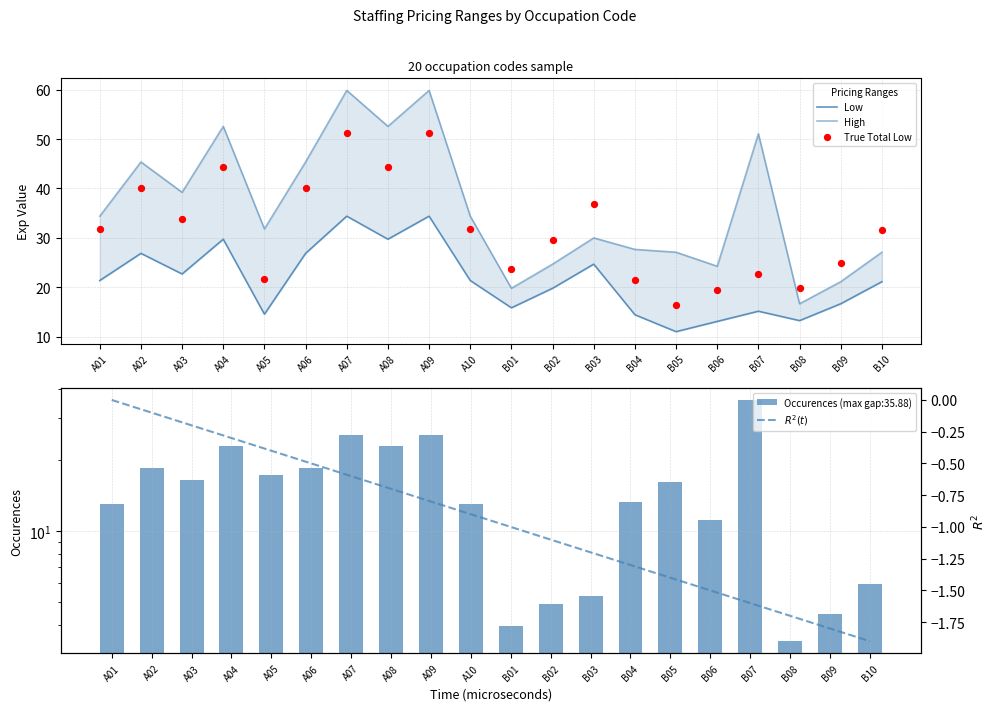

At how many categories does at least one series exceed 15?

20